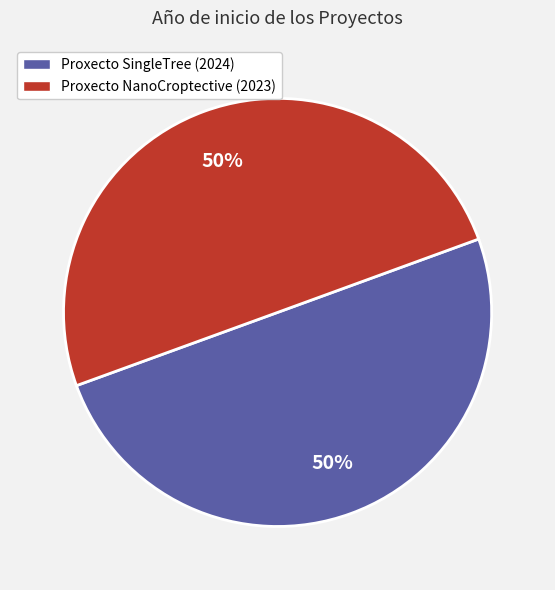

To the nearest percent, what is the average slice percentage?

50%